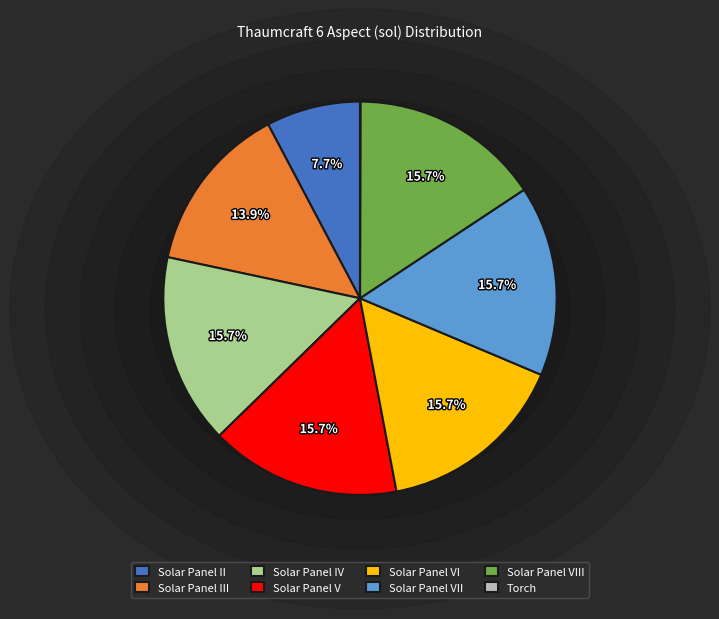

What is the ratio of the value at Solar Panel V to the value at Solar Panel VI?

1.0